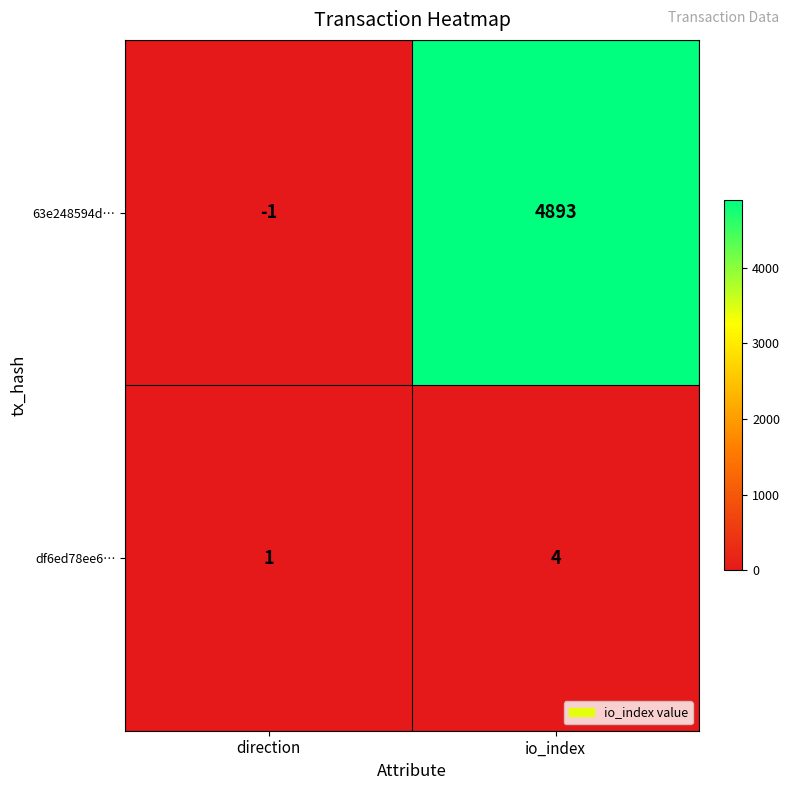

Which series has the widest spread of values?

63e248594d…